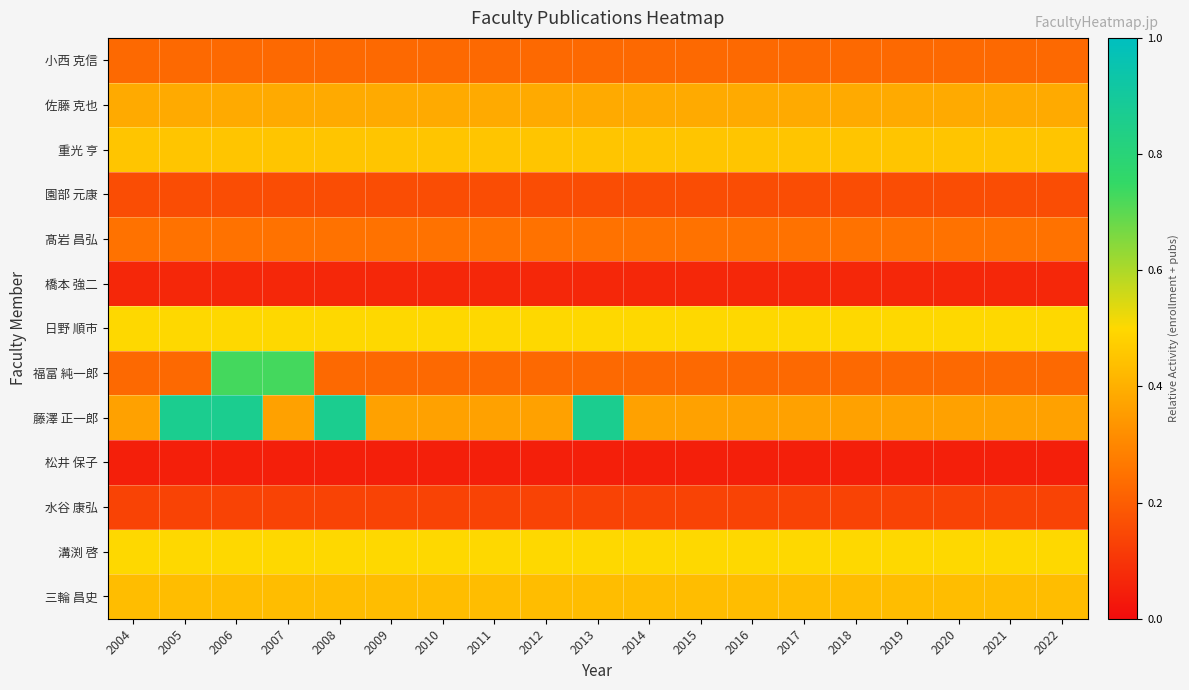

Reading right to left, extract all data points from this chart.

小西 克信: 2022=0.2	2021=0.2	2020=0.2	2019=0.2	2018=0.2	2017=0.2	2016=0.2	2015=0.2	2014=0.2	2013=0.2	2012=0.2	2011=0.2	2010=0.2	2009=0.2	2008=0.2	2007=0.2	2006=0.2	2005=0.2	2004=0.2
佐藤 克也: 2022=0.4	2021=0.4	2020=0.4	2019=0.4	2018=0.4	2017=0.4	2016=0.4	2015=0.4	2014=0.4	2013=0.4	2012=0.4	2011=0.4	2010=0.4	2009=0.4	2008=0.4	2007=0.4	2006=0.4	2005=0.4	2004=0.4
重光 亨: 2022=0.5	2021=0.5	2020=0.5	2019=0.5	2018=0.5	2017=0.5	2016=0.5	2015=0.5	2014=0.5	2013=0.5	2012=0.5	2011=0.5	2010=0.5	2009=0.5	2008=0.5	2007=0.5	2006=0.5	2005=0.5	2004=0.5
園部 元康: 2022=0.2	2021=0.2	2020=0.2	2019=0.2	2018=0.2	2017=0.2	2016=0.2	2015=0.2	2014=0.2	2013=0.2	2012=0.2	2011=0.2	2010=0.2	2009=0.2	2008=0.2	2007=0.2	2006=0.2	2005=0.2	2004=0.2
髙岩 昌弘: 2022=0.2	2021=0.2	2020=0.2	2019=0.2	2018=0.2	2017=0.2	2016=0.2	2015=0.2	2014=0.2	2013=0.2	2012=0.2	2011=0.2	2010=0.2	2009=0.2	2008=0.2	2007=0.2	2006=0.2	2005=0.2	2004=0.2
橋本 強二: 2022=0.1	2021=0.1	2020=0.1	2019=0.1	2018=0.1	2017=0.1	2016=0.1	2015=0.1	2014=0.1	2013=0.1	2012=0.1	2011=0.1	2010=0.1	2009=0.1	2008=0.1	2007=0.1	2006=0.1	2005=0.1	2004=0.1
日野 順市: 2022=0.5	2021=0.5	2020=0.5	2019=0.5	2018=0.5	2017=0.5	2016=0.5	2015=0.5	2014=0.5	2013=0.5	2012=0.5	2011=0.5	2010=0.5	2009=0.5	2008=0.5	2007=0.5	2006=0.5	2005=0.5	2004=0.5
福富 純一郎: 2022=0.2	2021=0.2	2020=0.2	2019=0.2	2018=0.2	2017=0.2	2016=0.2	2015=0.2	2014=0.2	2013=0.2	2012=0.2	2011=0.2	2010=0.2	2009=0.2	2008=0.2	2007=0.7	2006=0.7	2005=0.2	2004=0.2
藤澤 正一郎: 2022=0.4	2021=0.4	2020=0.4	2019=0.4	2018=0.4	2017=0.4	2016=0.4	2015=0.4	2014=0.4	2013=0.9	2012=0.4	2011=0.4	2010=0.4	2009=0.4	2008=0.9	2007=0.4	2006=0.9	2005=0.9	2004=0.4
松井 保子: 2022=0.0	2021=0.0	2020=0.0	2019=0.0	2018=0.0	2017=0.0	2016=0.0	2015=0.0	2014=0.0	2013=0.0	2012=0.0	2011=0.0	2010=0.0	2009=0.0	2008=0.0	2007=0.0	2006=0.0	2005=0.0	2004=0.0
水谷 康弘: 2022=0.1	2021=0.1	2020=0.1	2019=0.1	2018=0.1	2017=0.1	2016=0.1	2015=0.1	2014=0.1	2013=0.1	2012=0.1	2011=0.1	2010=0.1	2009=0.1	2008=0.1	2007=0.1	2006=0.1	2005=0.1	2004=0.1
溝渕 啓: 2022=0.5	2021=0.5	2020=0.5	2019=0.5	2018=0.5	2017=0.5	2016=0.5	2015=0.5	2014=0.5	2013=0.5	2012=0.5	2011=0.5	2010=0.5	2009=0.5	2008=0.5	2007=0.5	2006=0.5	2005=0.5	2004=0.5
三輪 昌史: 2022=0.4	2021=0.4	2020=0.4	2019=0.4	2018=0.4	2017=0.4	2016=0.4	2015=0.4	2014=0.4	2013=0.4	2012=0.4	2011=0.4	2010=0.4	2009=0.4	2008=0.4	2007=0.4	2006=0.4	2005=0.4	2004=0.4